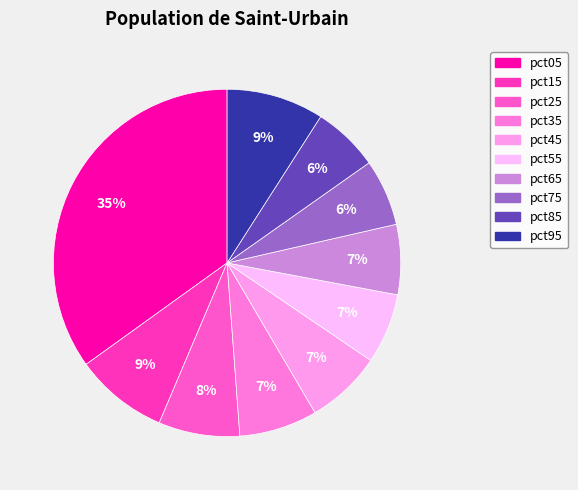

To the nearest percent, what is the combined percentage of pct35 and pct75?

13%